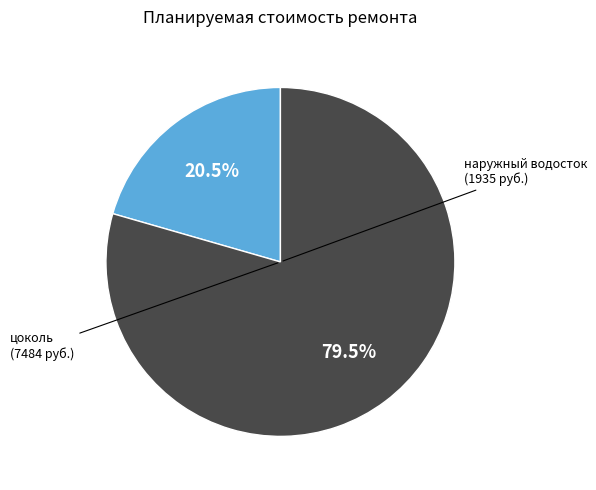

Does any single category account for the majority?

Yes